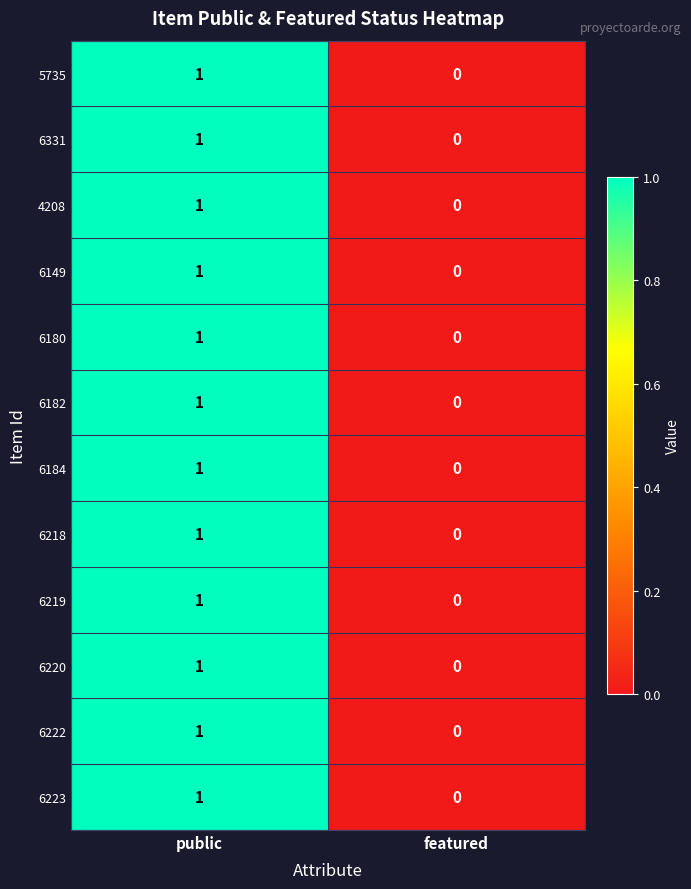

How many data points does each series have?

2